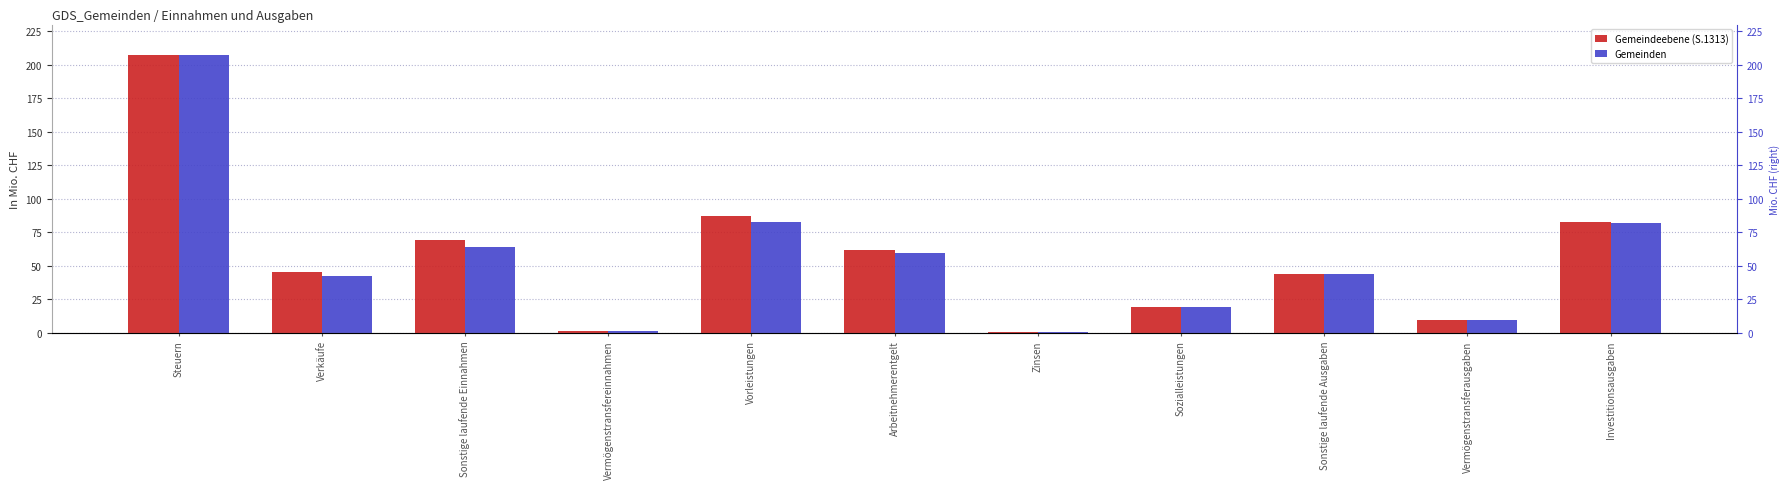

Which series has the largest total across all categories?

Gemeindeebene (S.1313)